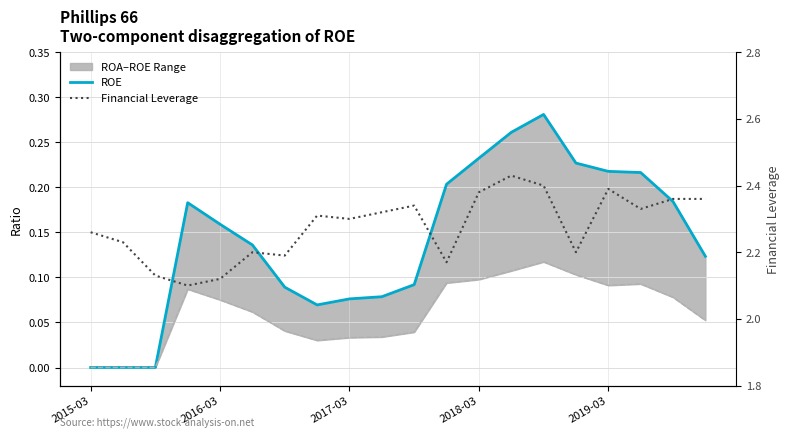

Is this an area chart (filled region under the line)?

No